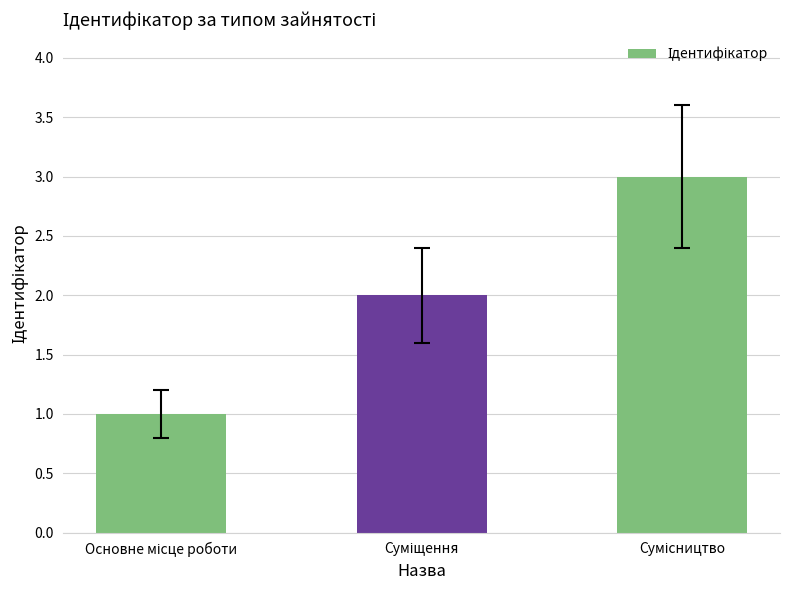

What is the greatest value displayed?

3